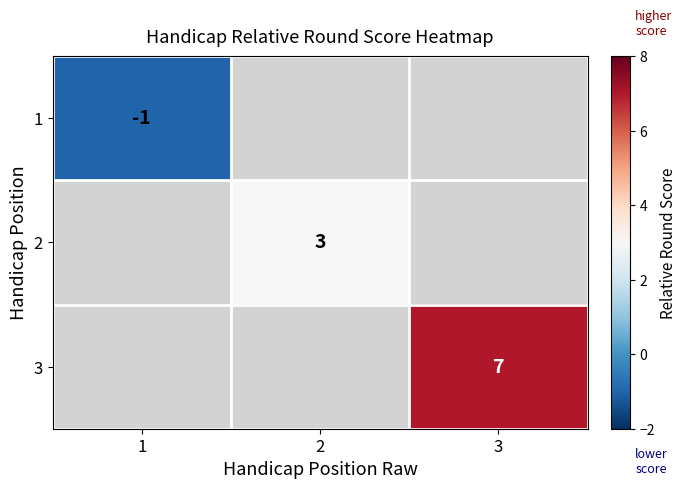

True or false: 3 has a value of 7 at 3.

True